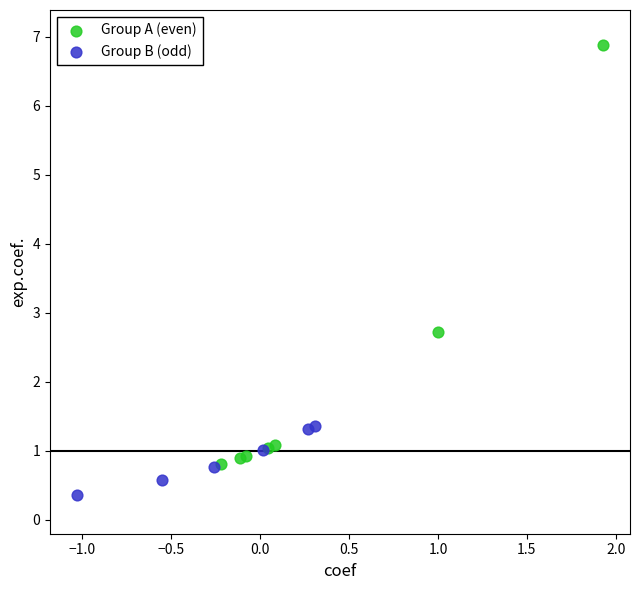

Which series reaches the minimum Y coordinate?

Group B (odd)